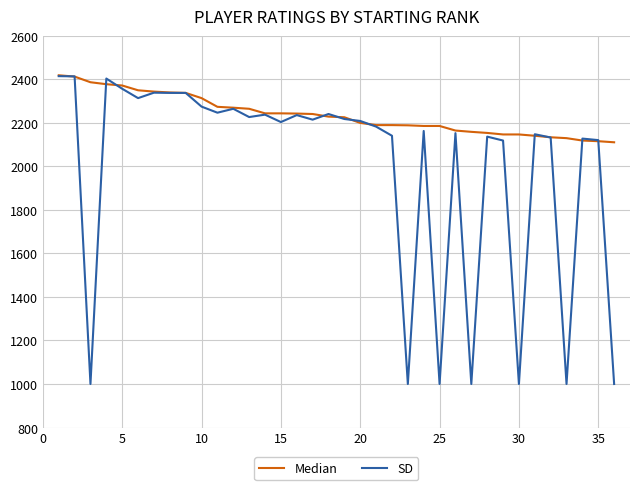

What is the average value of the SD series?

1998